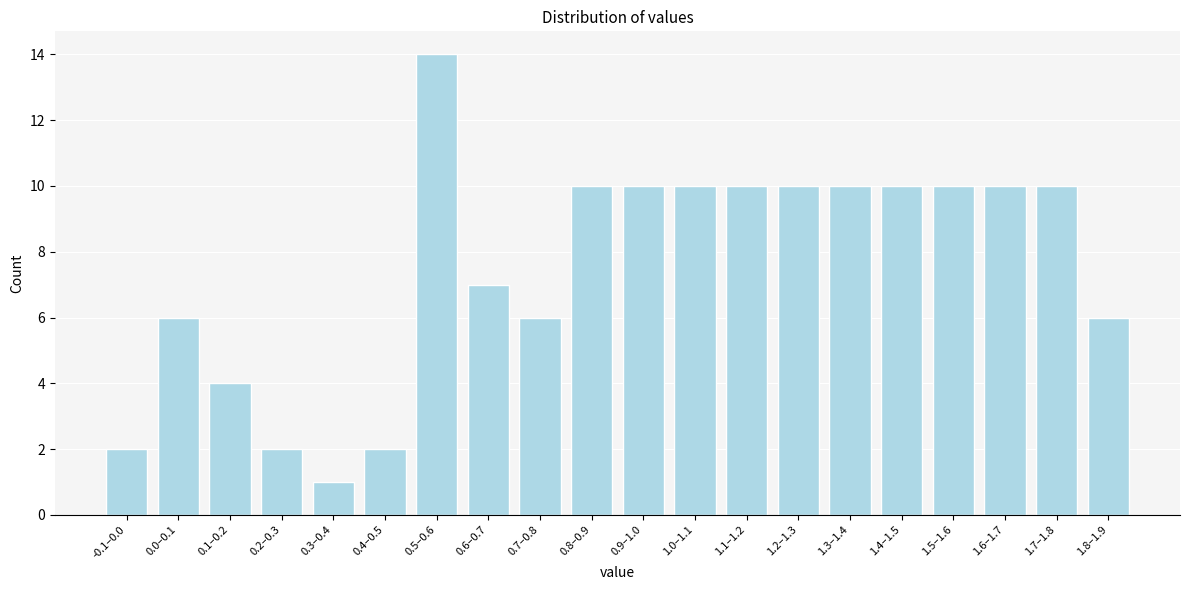

Reading right to left, transcribe all the data shown in this chart.

1.8–1.9=6	1.7–1.8=10	1.6–1.7=10	1.5–1.6=10	1.4–1.5=10	1.3–1.4=10	1.2–1.3=10	1.1–1.2=10	1.0–1.1=10	0.9–1.0=10	0.8–0.9=10	0.7–0.8=6	0.6–0.7=7	0.5–0.6=14	0.4–0.5=2	0.3–0.4=1	0.2–0.3=2	0.1–0.2=4	0.0–0.1=6	-0.1–0.0=2